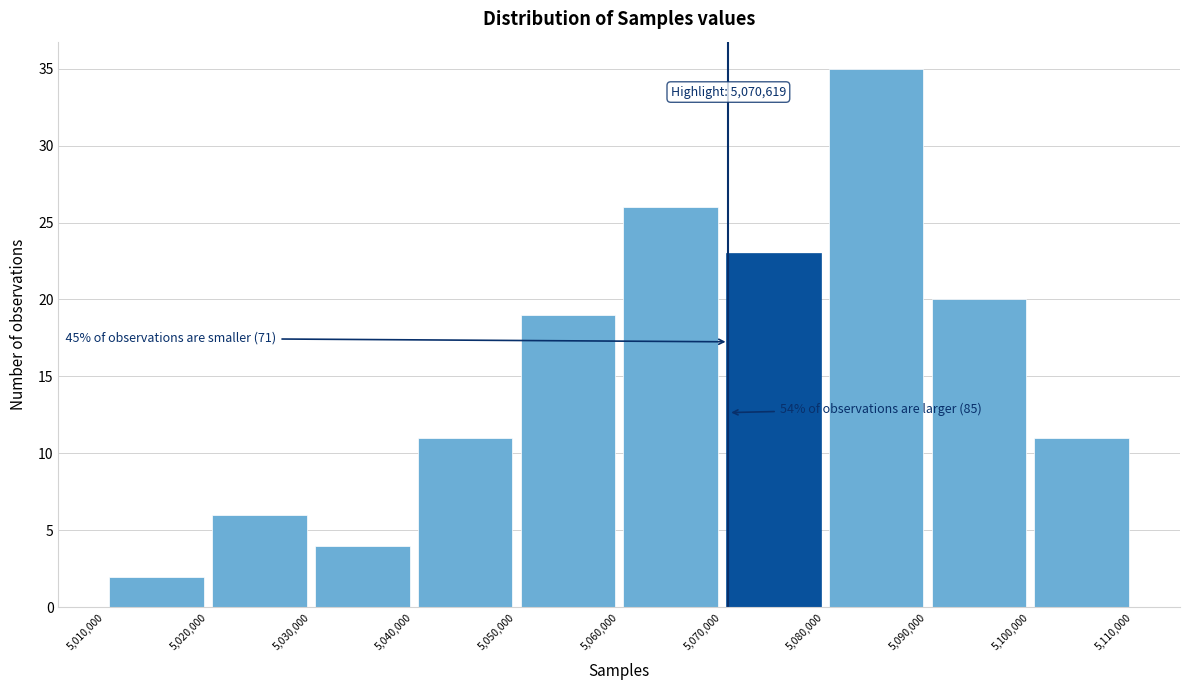

Over which range of the x-axis is the bar tallest?

5,080,000 to 5,090,000